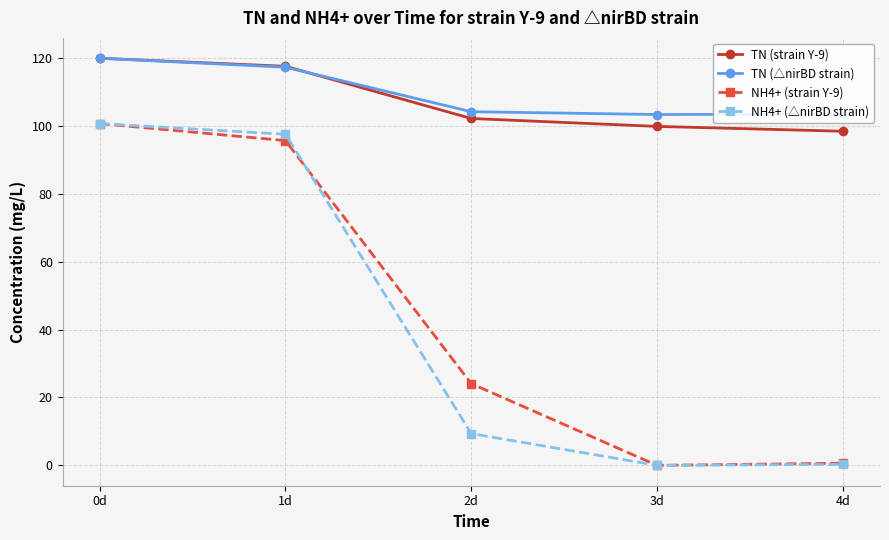

What is the average value of the TN (strain Y-9) series?

107.5